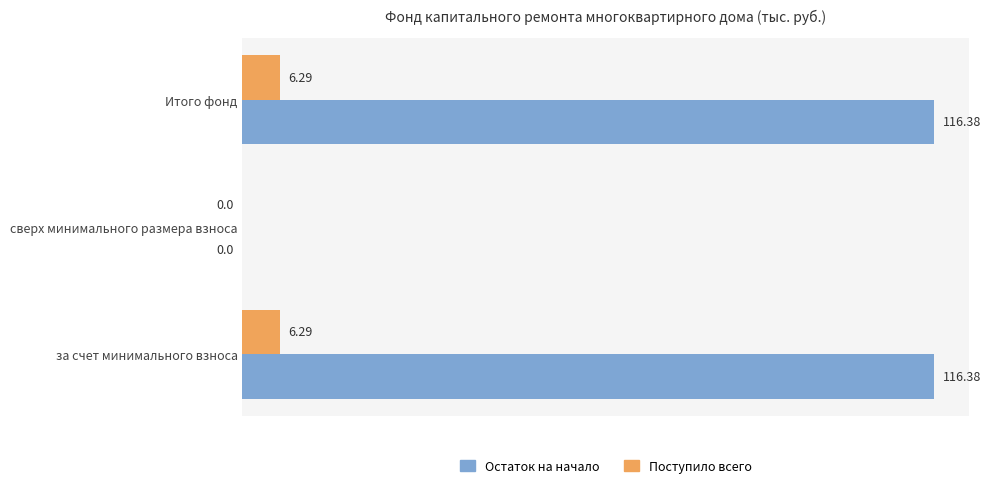

What is the sum of all Остаток на начало values?

232.8